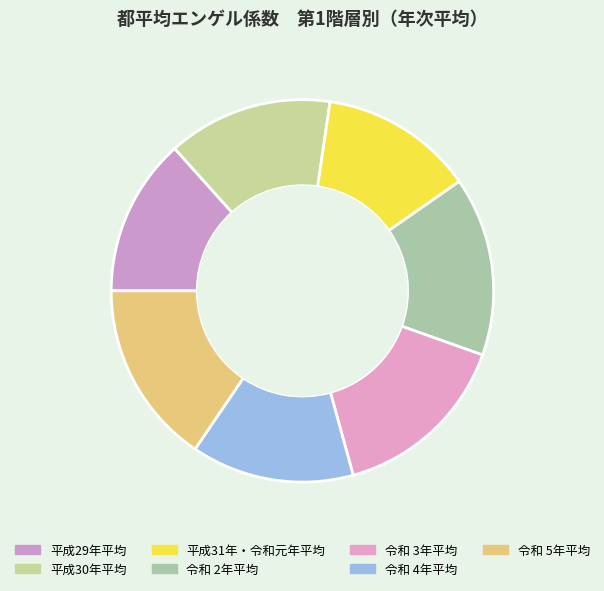

Which category has the biggest portion of the pie?

令和 5年平均